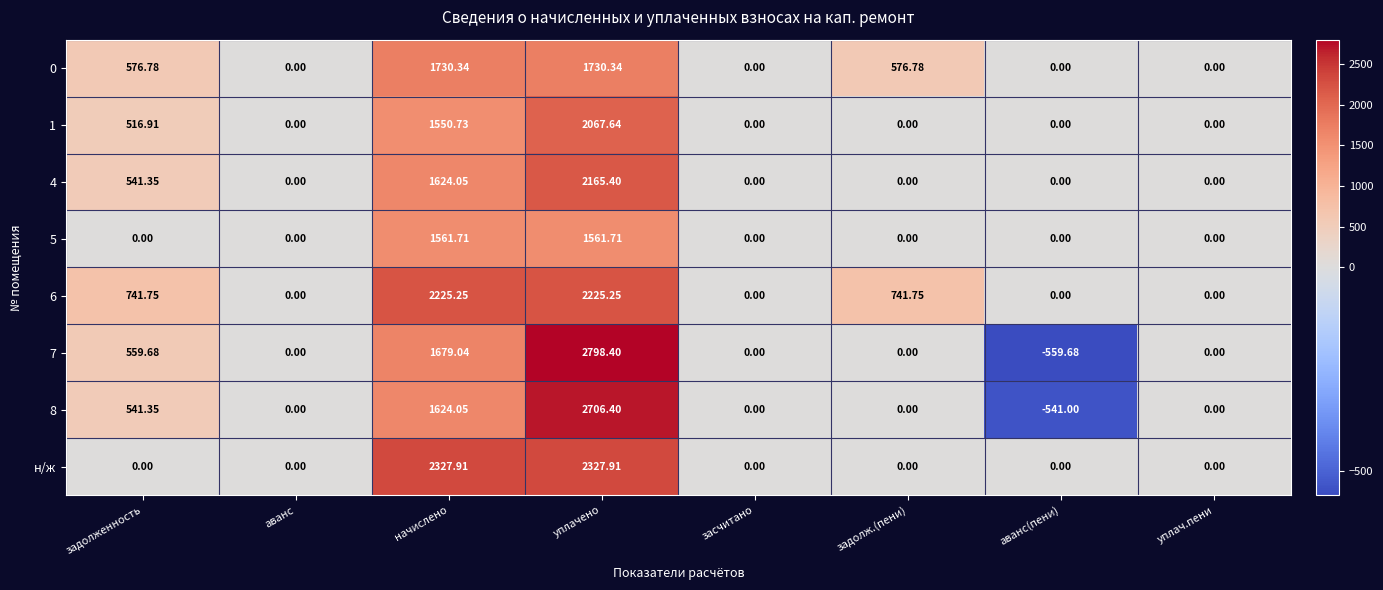

Which label corresponds to the smallest value in the chart?

аванс(пени)